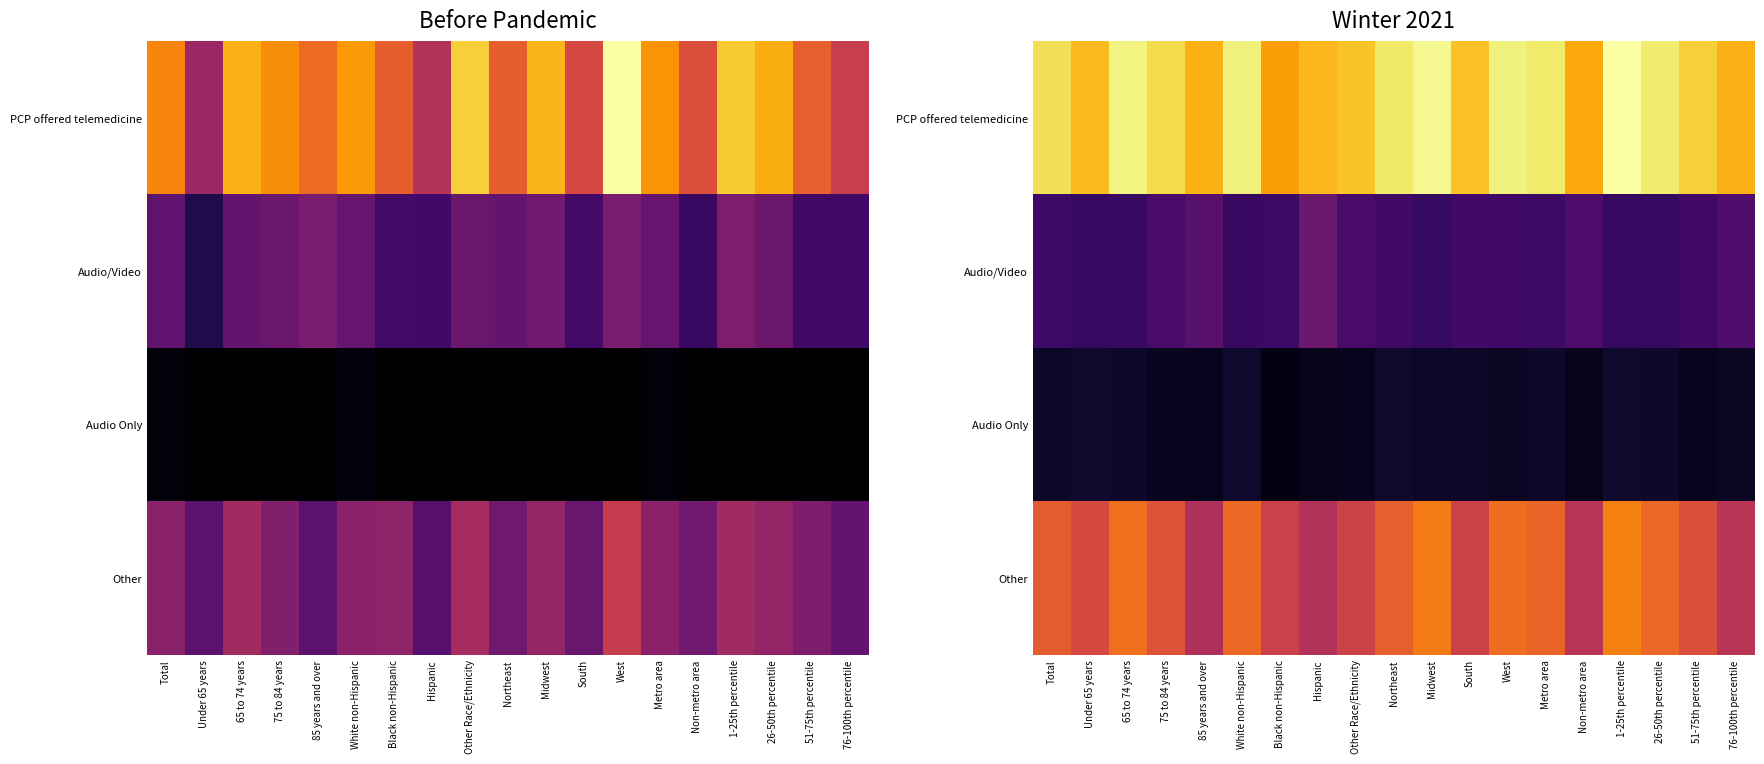

What is the spread (max minus min) of values at Other Race/Ethnicity?

65.8